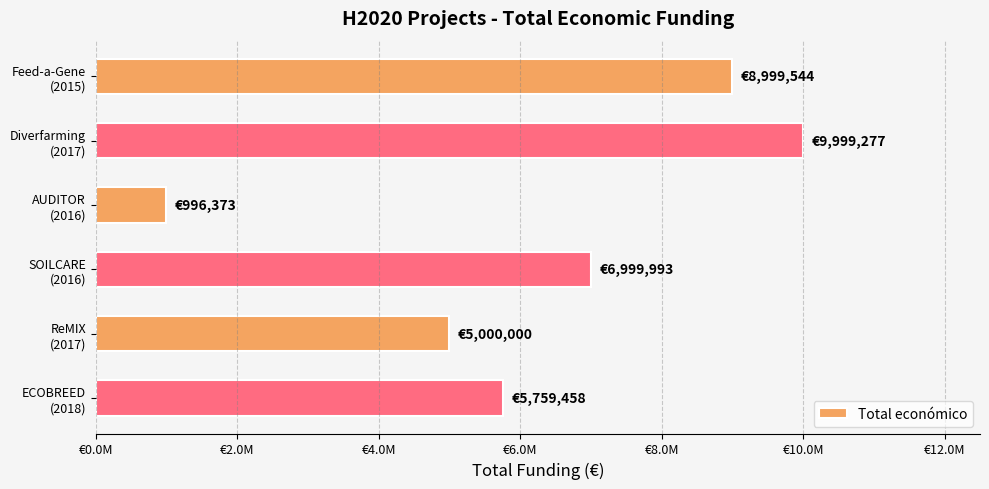

Are the bars grouped side by side (vs. stacked)?

No